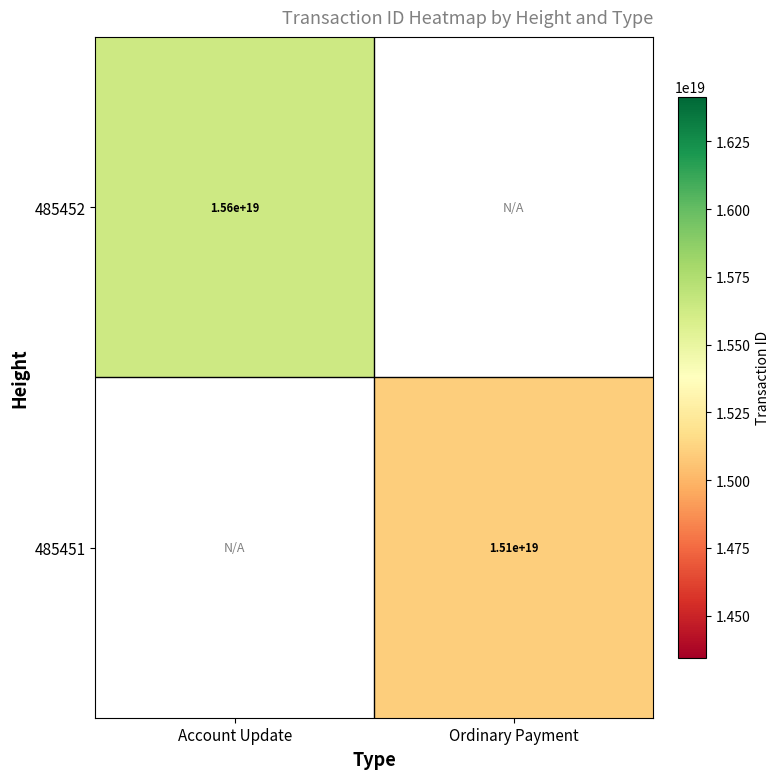

The 485452 series shows 15600000000000000000 at Account Update. True or false?

True